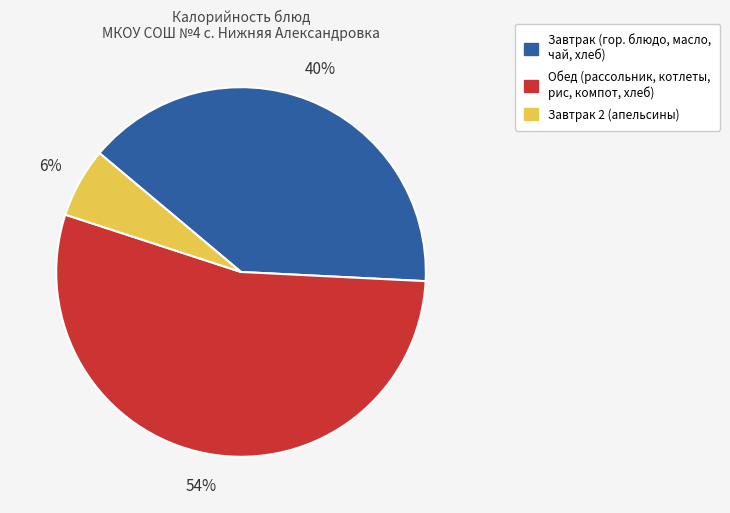

To the nearest percent, what is the average slice percentage?

33%